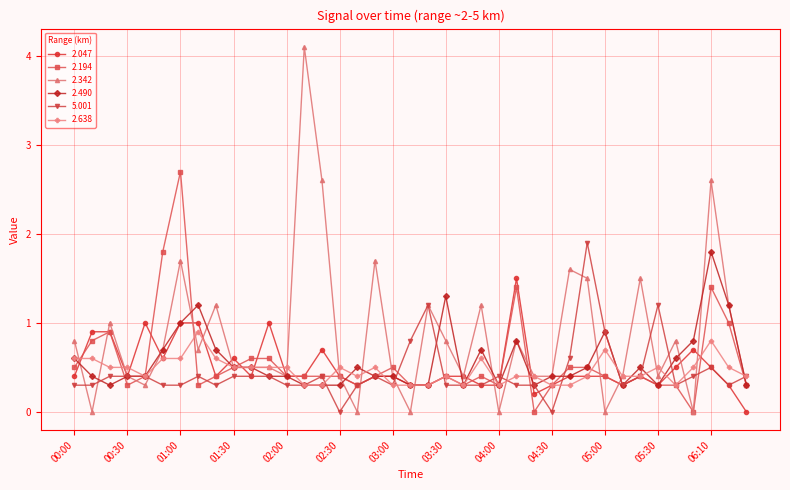

What are all the series names shown in the legend?

2.047, 2.194, 2.342, 2.490, 5.001, 2.638